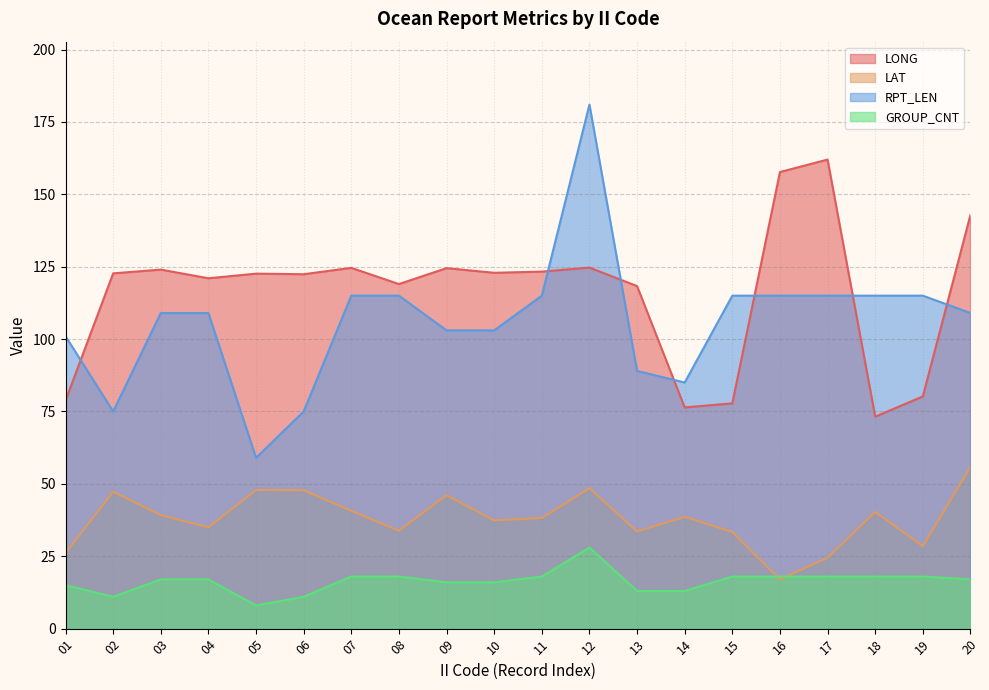

What is the value of the LONG point at the 5th from the left?

122.6